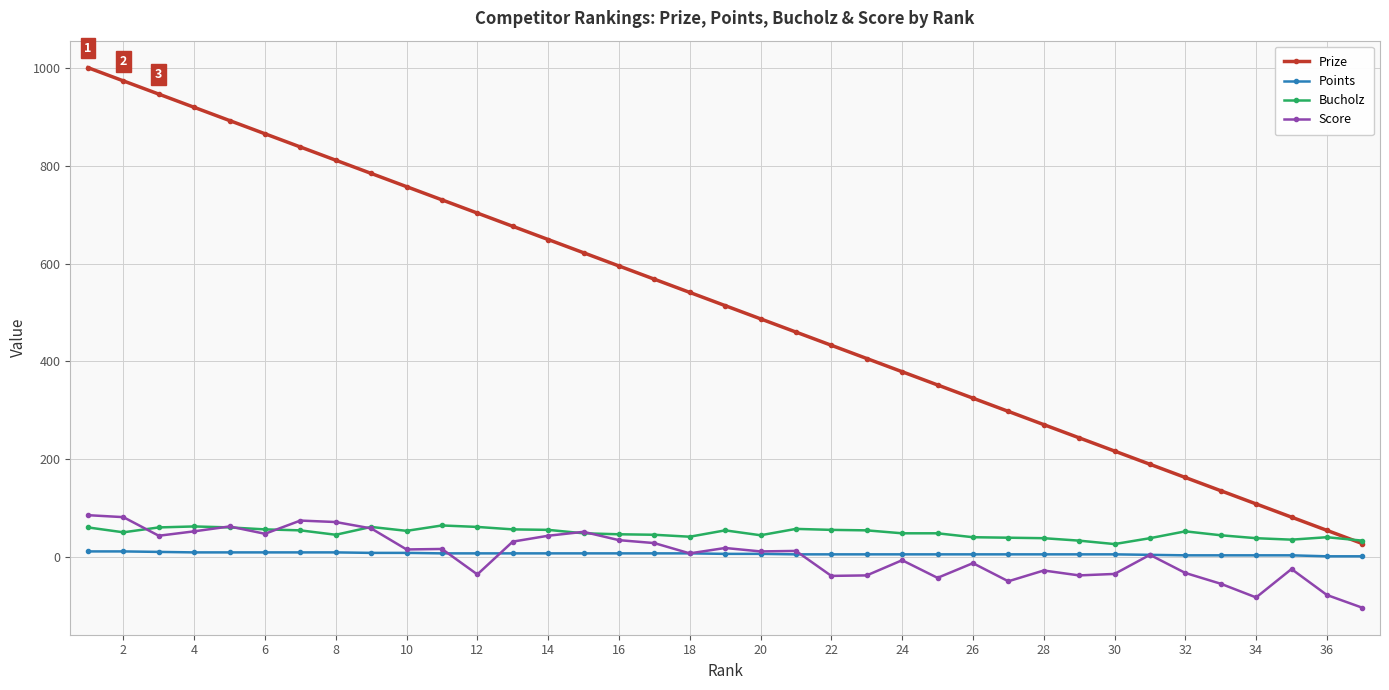

Which series has the largest total across all categories?

Prize